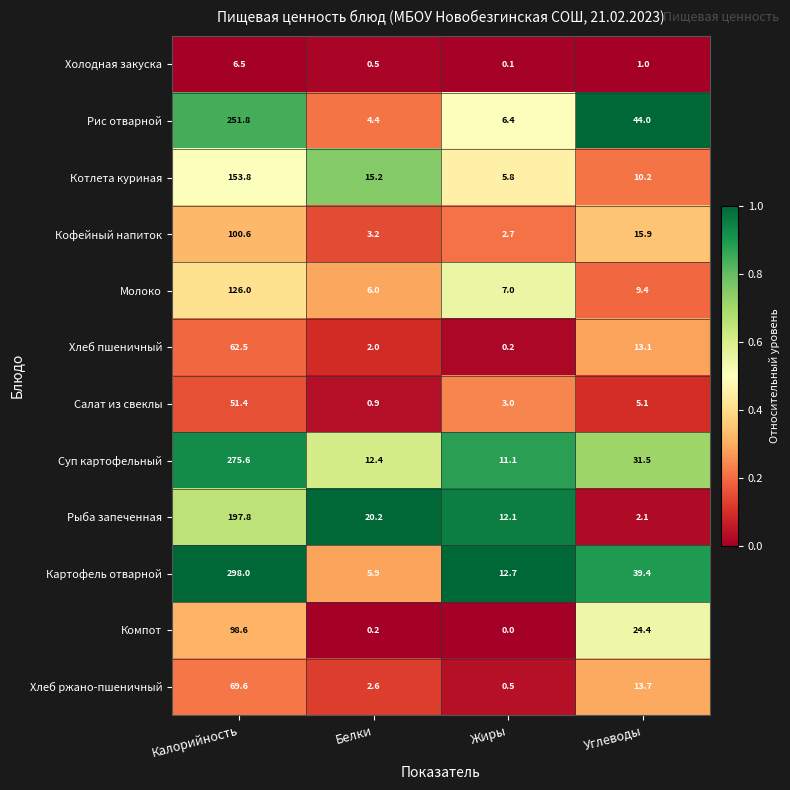

At which label does Компот first exceed 24?

Калорийность